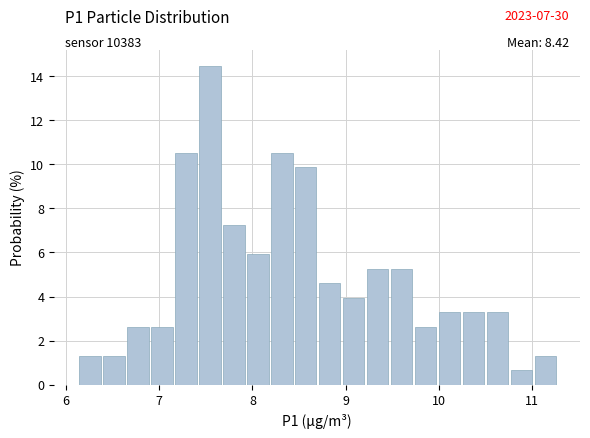

Around what value on the x-axis is the tallest bar? Give the approximate position of its centre, as read against the axis.

7.5